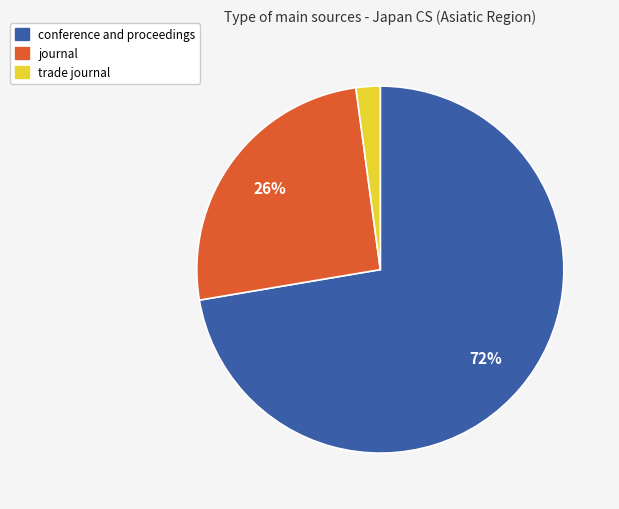

Which has a higher value, journal or conference and proceedings?

conference and proceedings